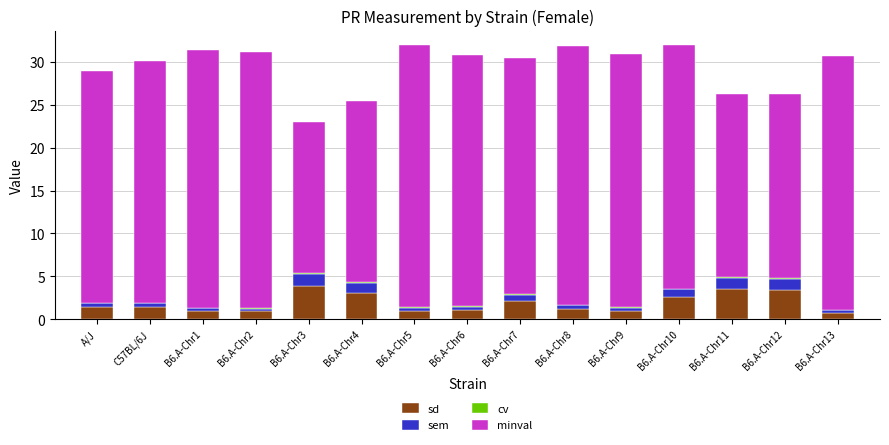

What is the highest value of the sd series?

3.9